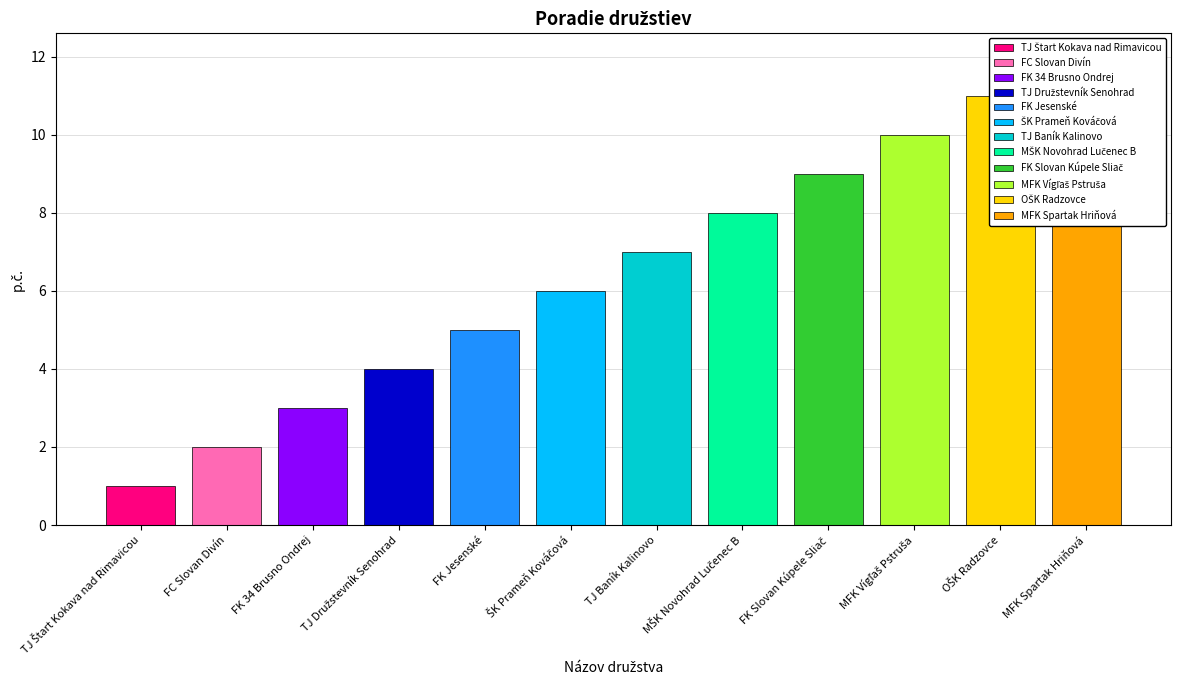

What is the label of the 5th bar from the left?

FK Jesenské